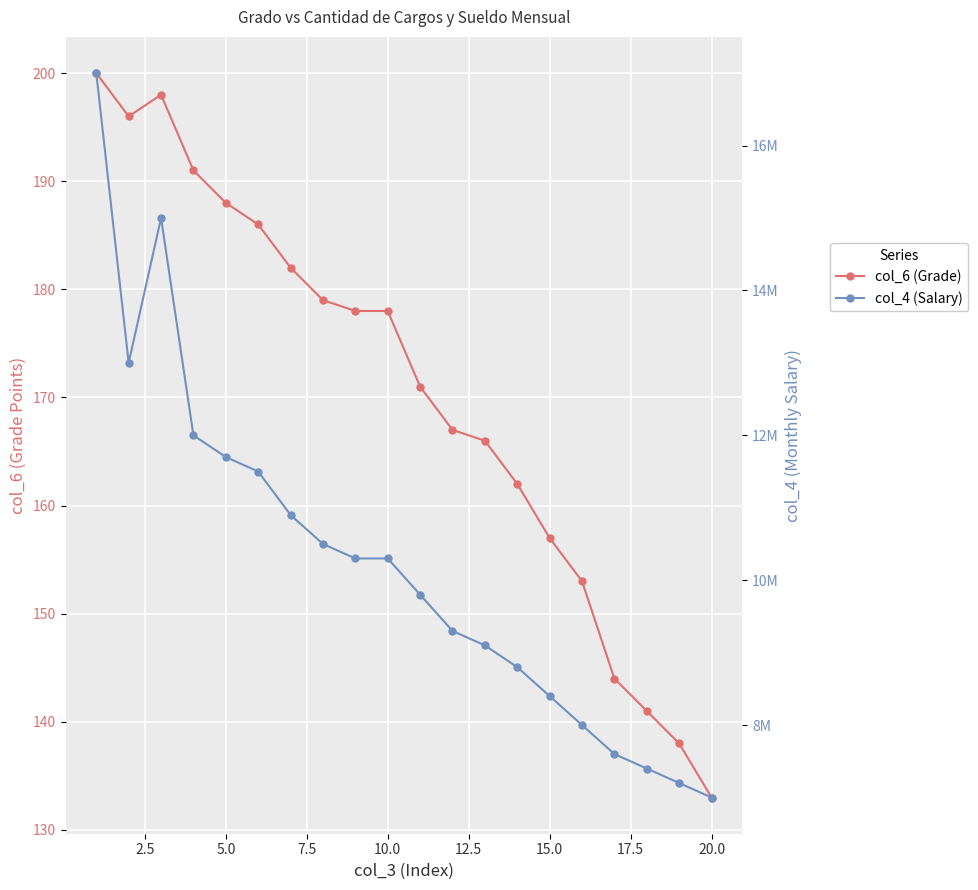

How many lines are shown in the chart?

2